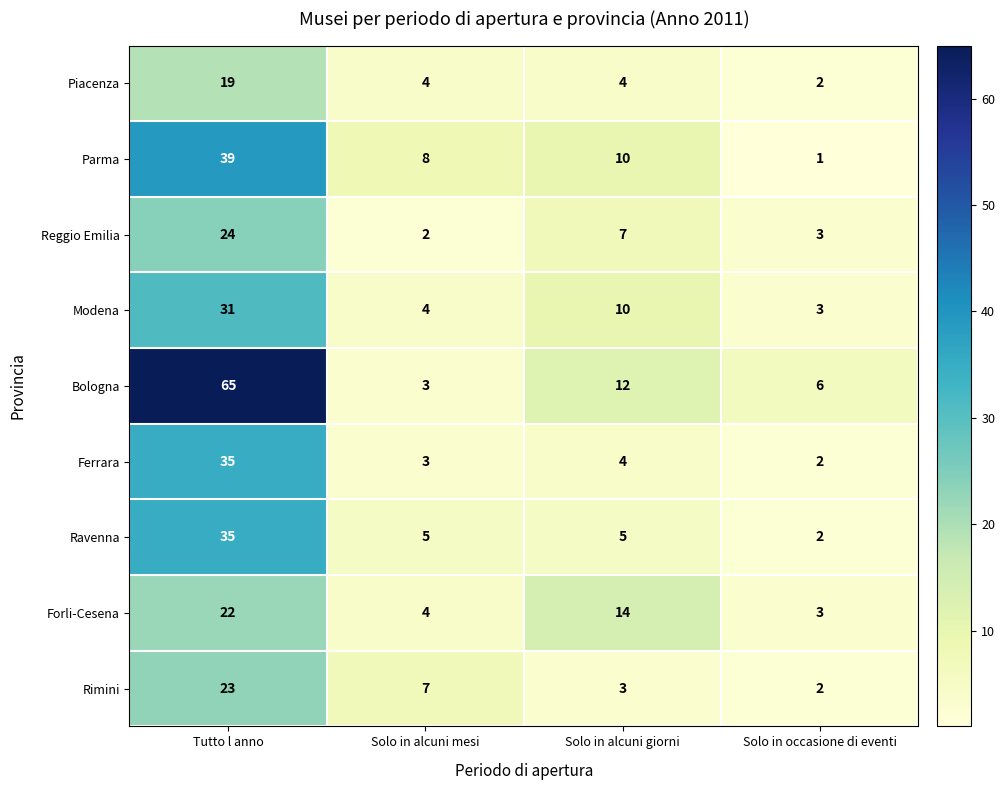

Is it true that Ravenna equals 5 at Solo in alcuni giorni?

True